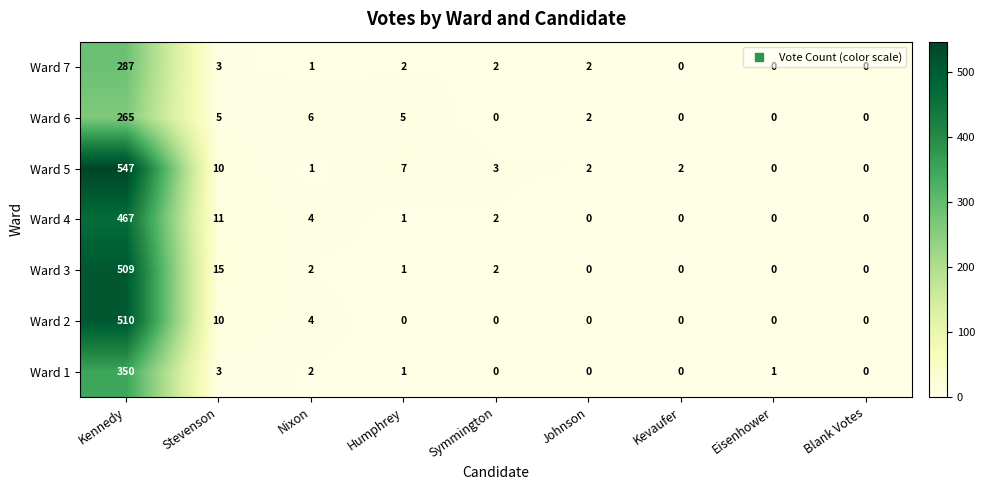

At which category is the sum across all series the highest?

Kennedy